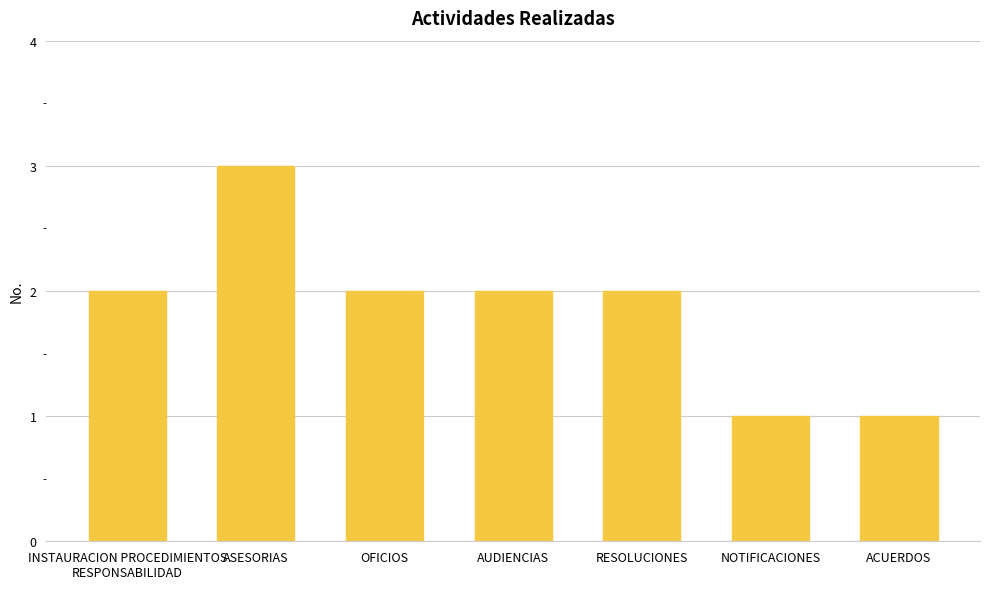

Between INSTAURACION PROCEDIMIENTOS
RESPONSABILIDAD and ACUERDOS, which is larger?

INSTAURACION PROCEDIMIENTOS
RESPONSABILIDAD